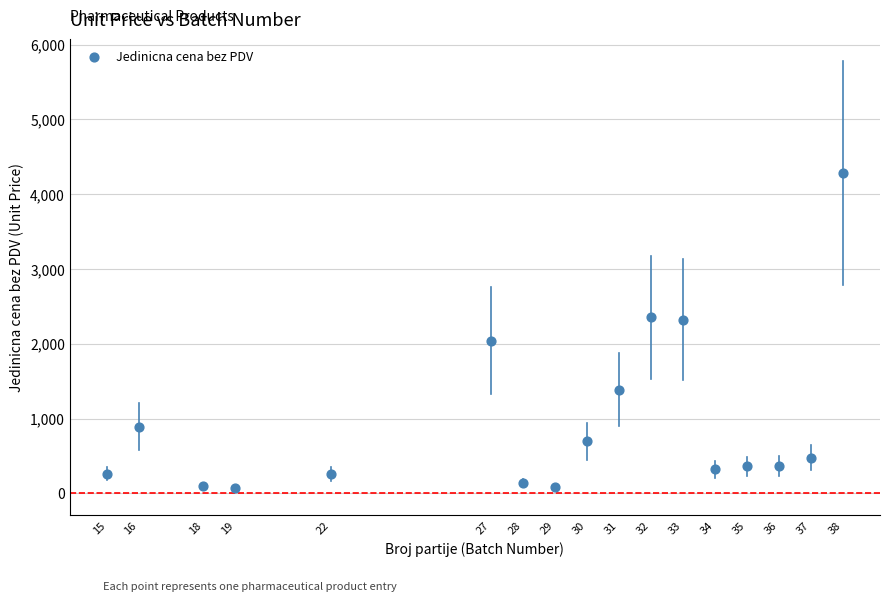

What is the range of X values (max minus min)?

23.0